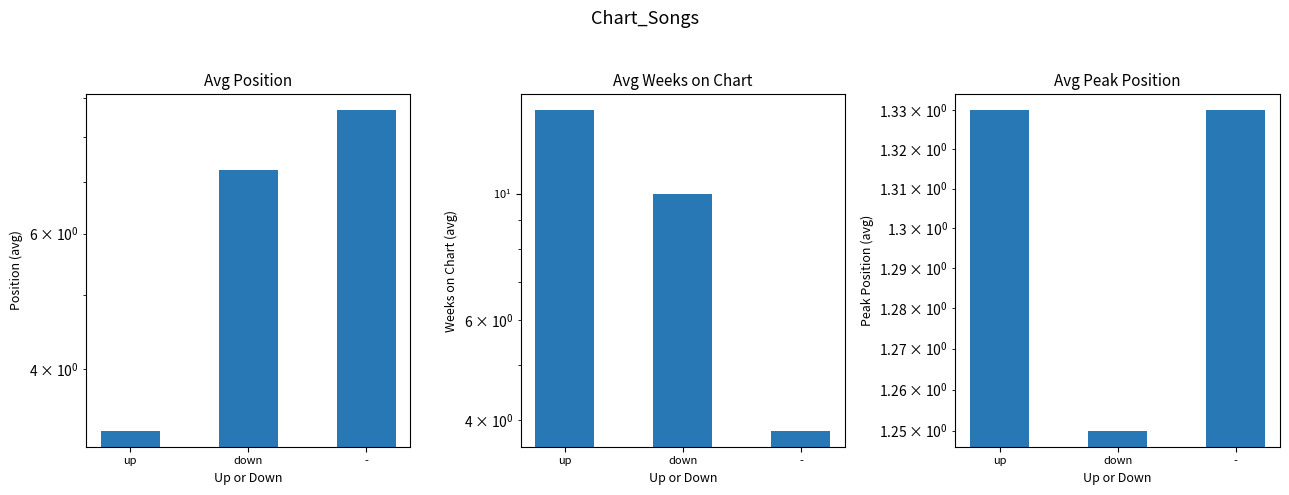

At which label is Avg Weeks on Chart closest to 8?

down